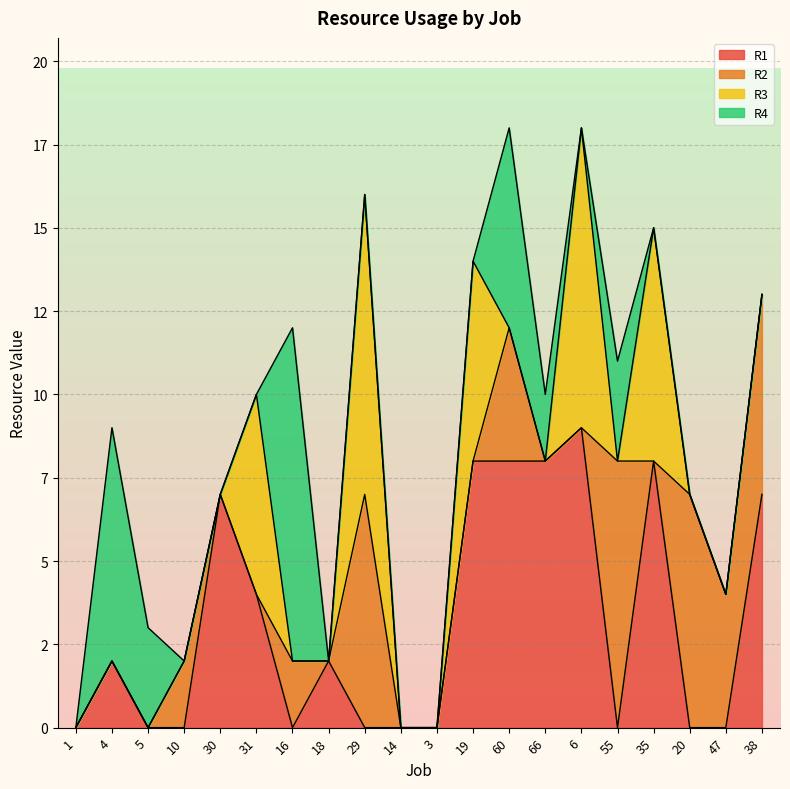

Where is R1 nearest to the value 4?

31